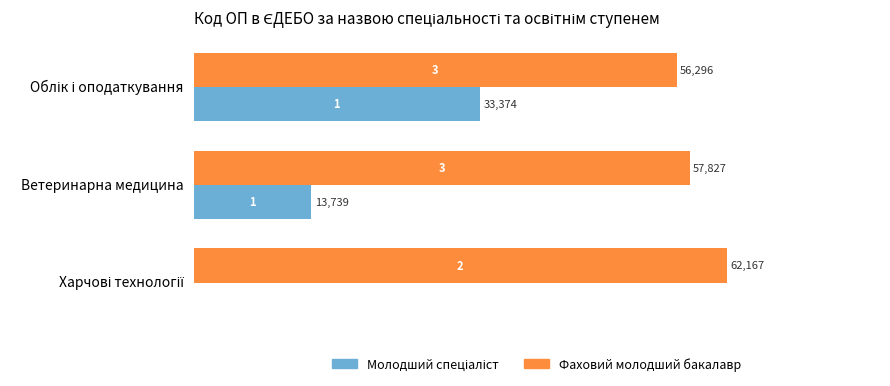

What is the sum of all Фаховий молодший бакалавр values?

176290.0